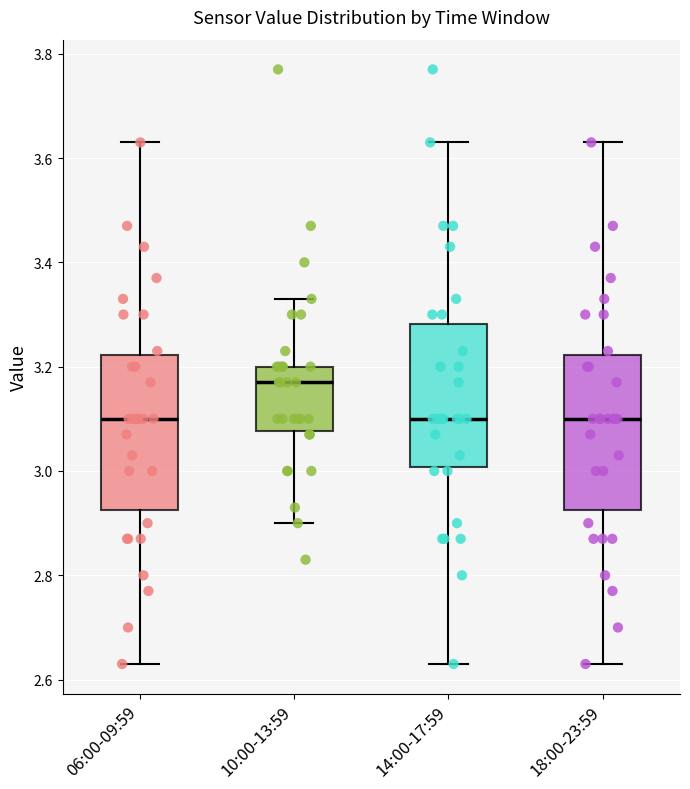

Where does the median line of the box for 10:00-13:59 sit on the y-axis? The values are not printed on the chart, so give them approximately, as read against the axis.

3.18